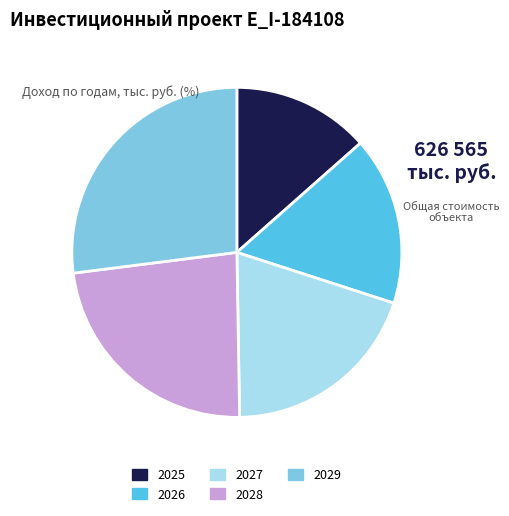

True or false: 2025 accounts for 3% of the total.

False